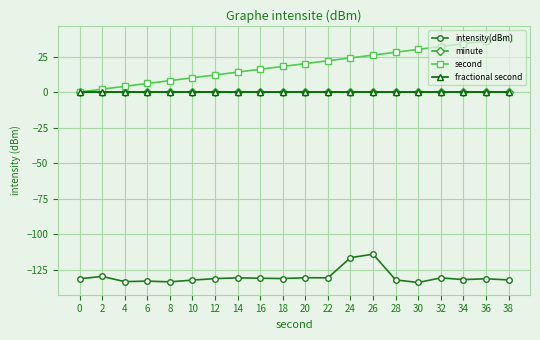

What is the total value across all series at 24?

-92.6